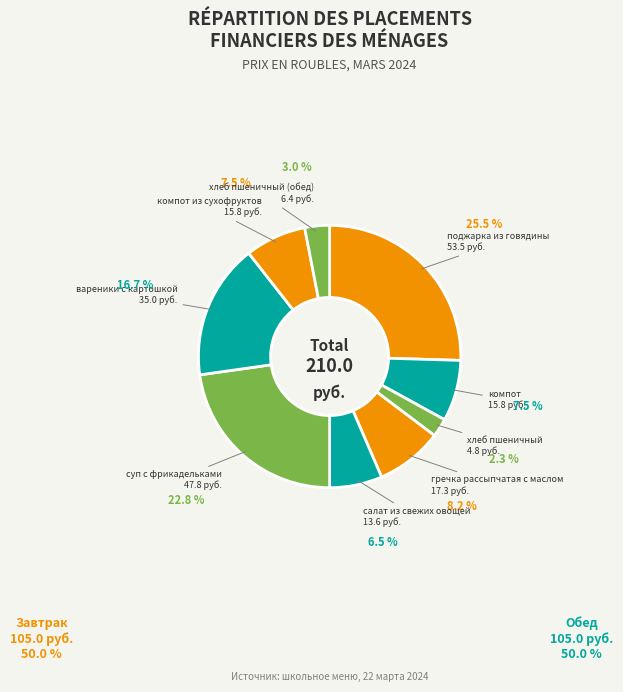

Is there any slice that represents more than half of the pie?

No